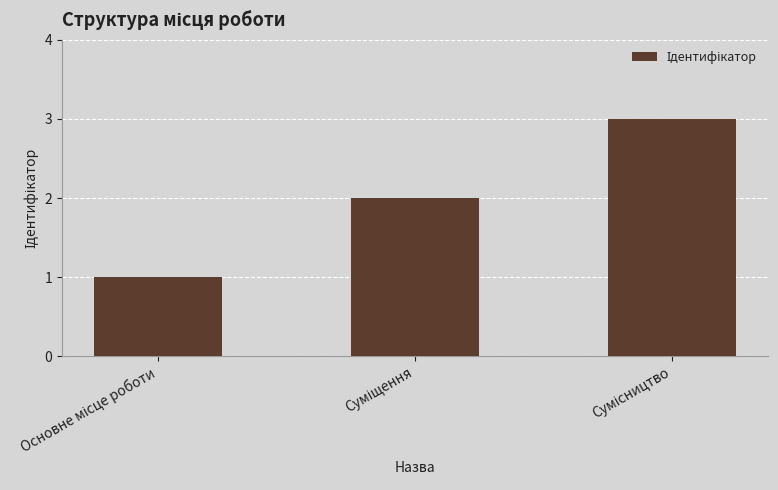

What is the greatest value displayed?

3